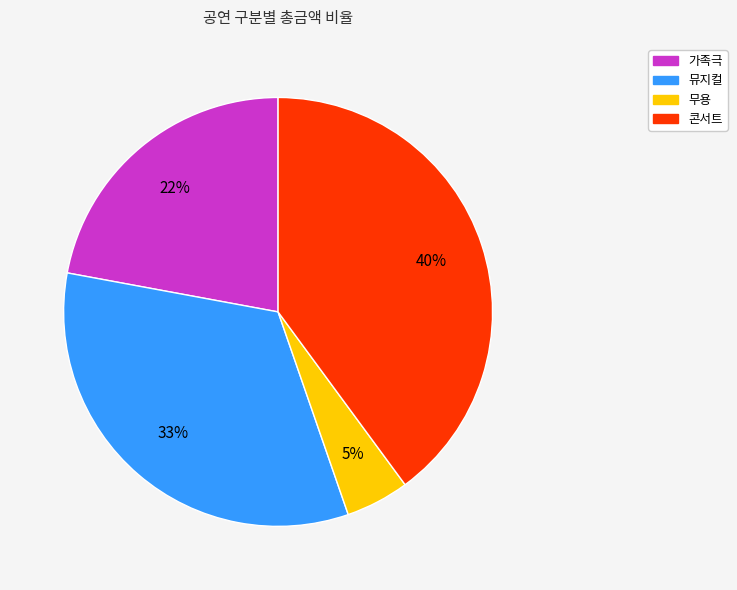

What percentage is the 콘서트 slice, to the nearest percent?

40%